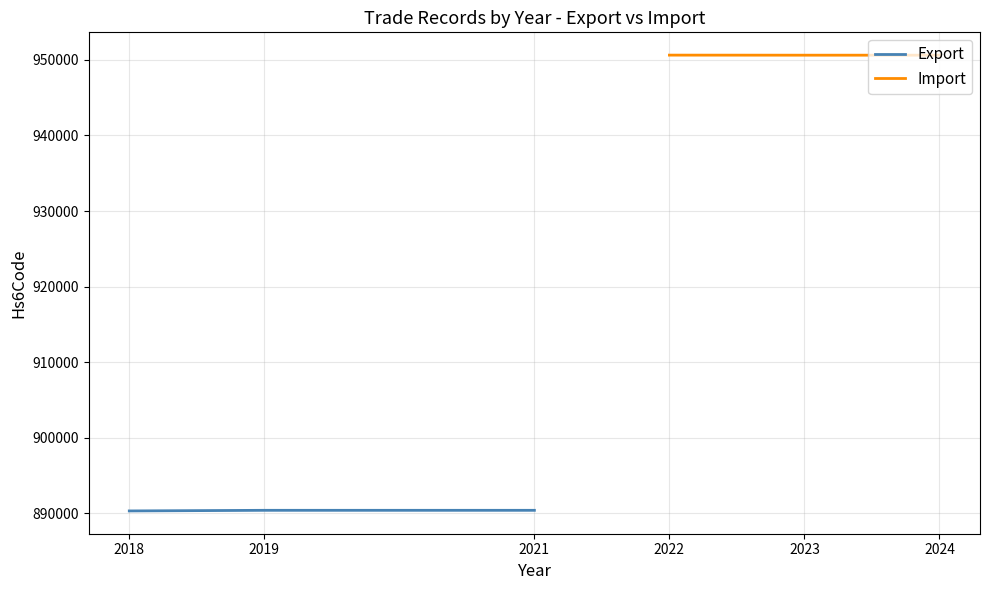

How many distinct data groups are displayed?

2